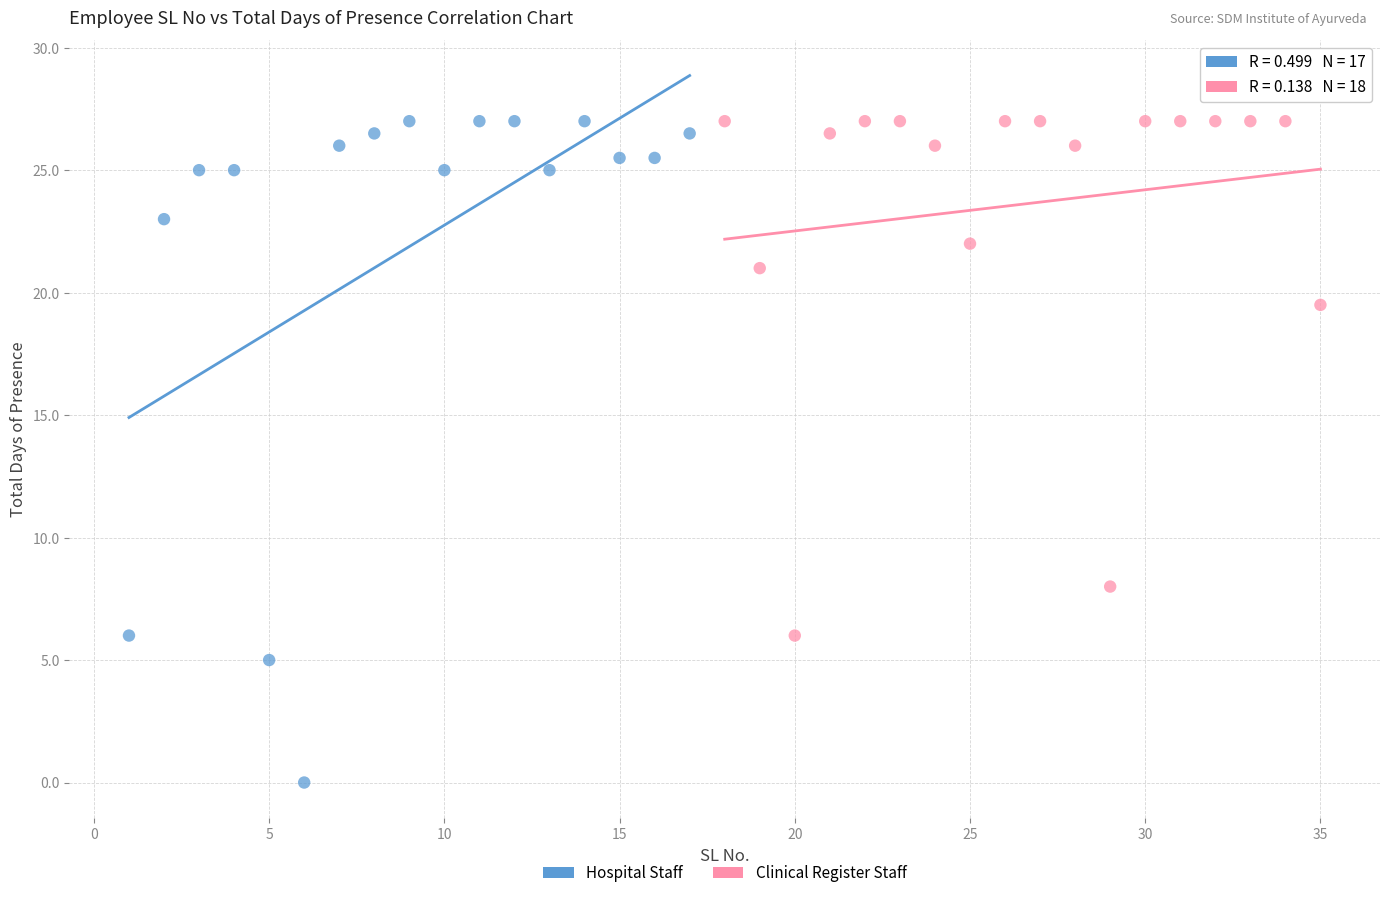

Which series has the widest spread of Y values?

Hospital Staff